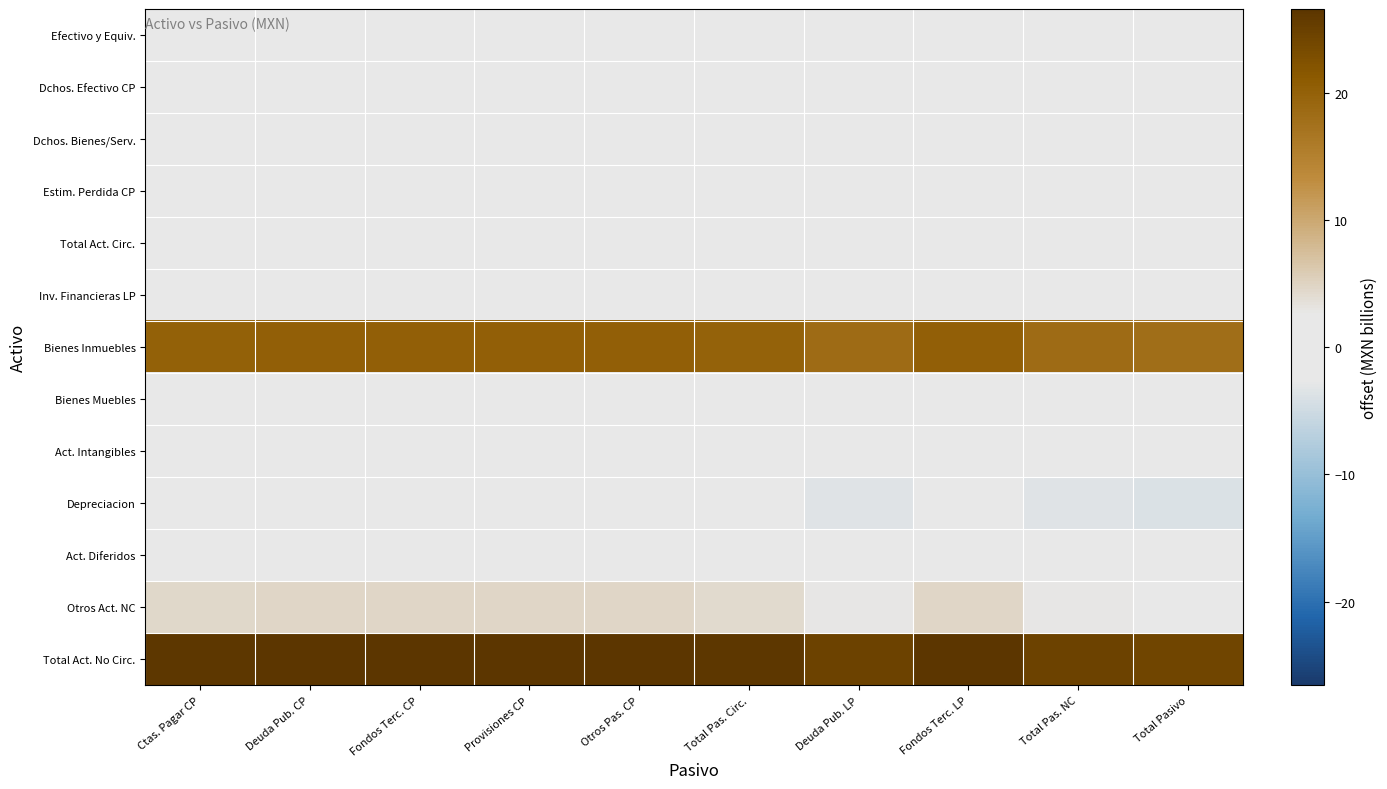

At which category is the sum across all series the highest?

Fondos Terc. CP